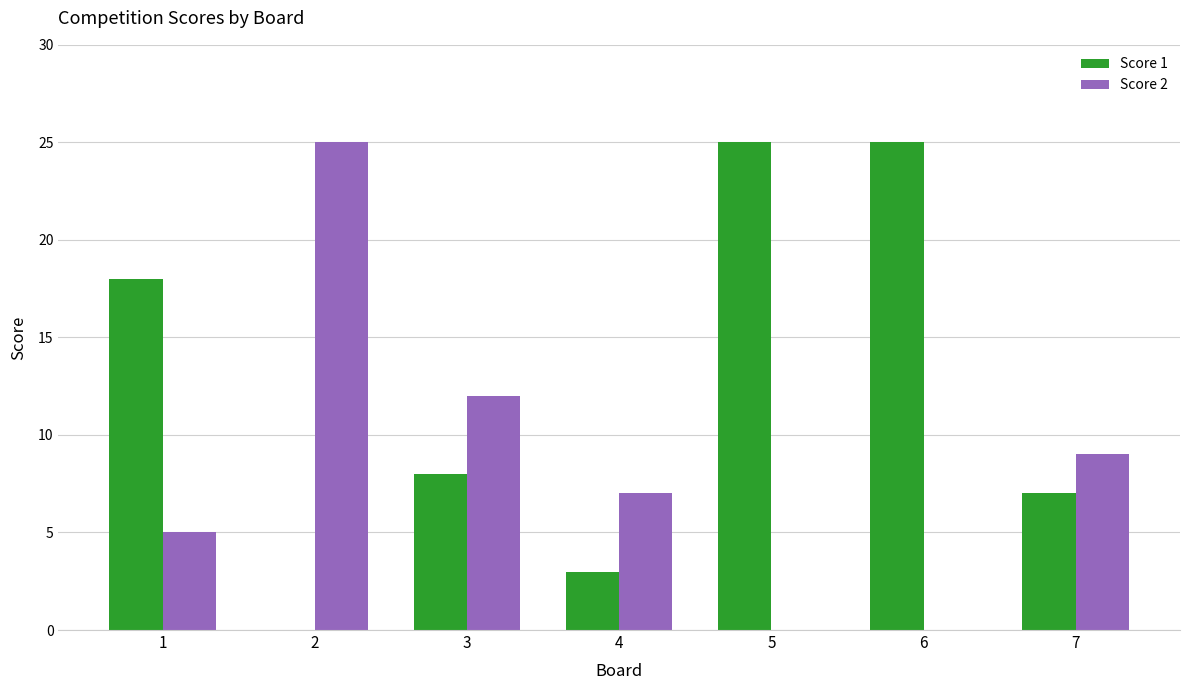

What is the difference between the Score 1 values at 3 and 6?

17